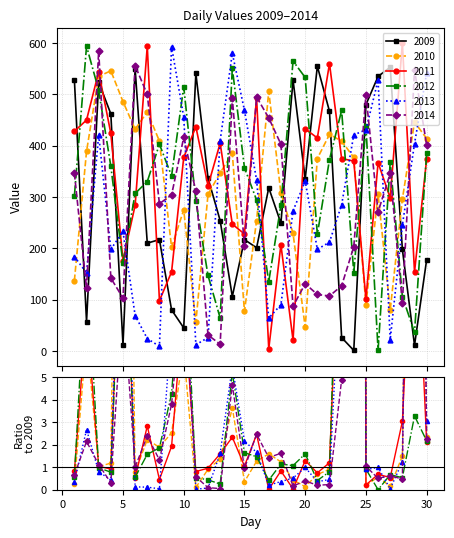

Is it true that 2014 equals 447 at 8?

False